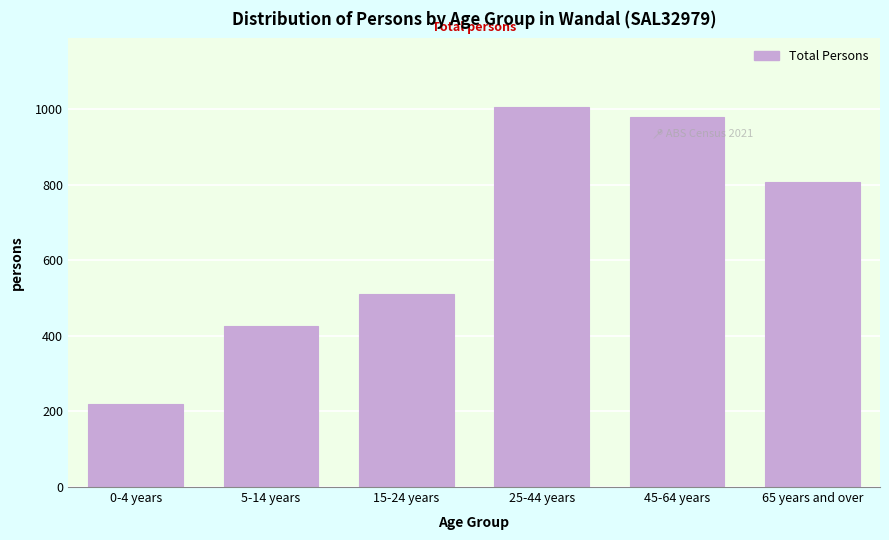

Reading right to left, transcribe all the data shown in this chart.

808	980	1006	511	427	221